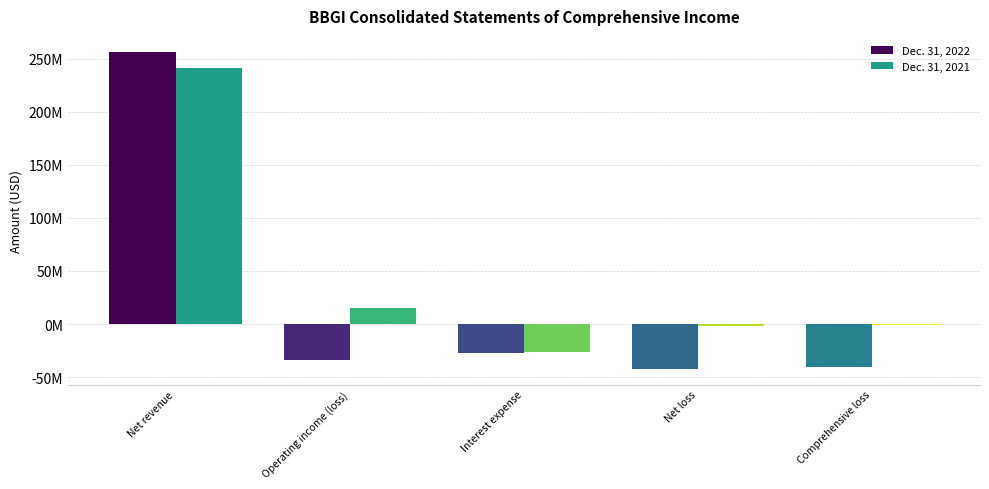

What is the lowest value of the Dec. 31, 2022 series?

-42057430